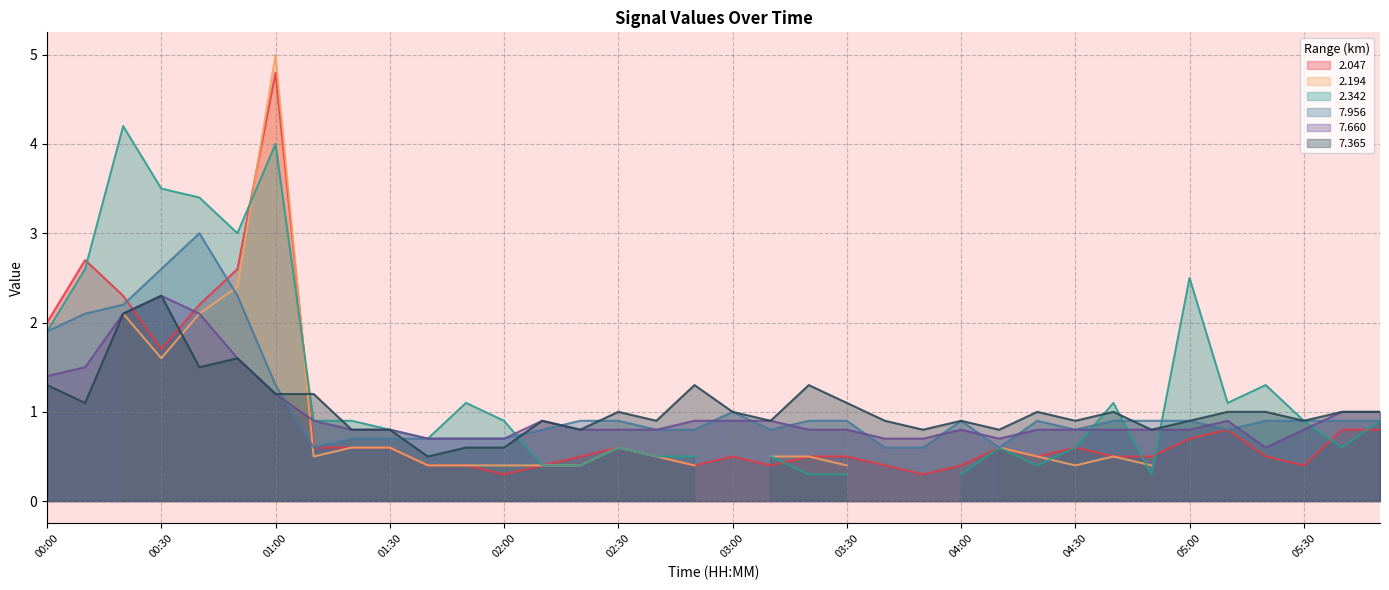

True or false: 7.365 and 2.047 intersect in this chart.

True